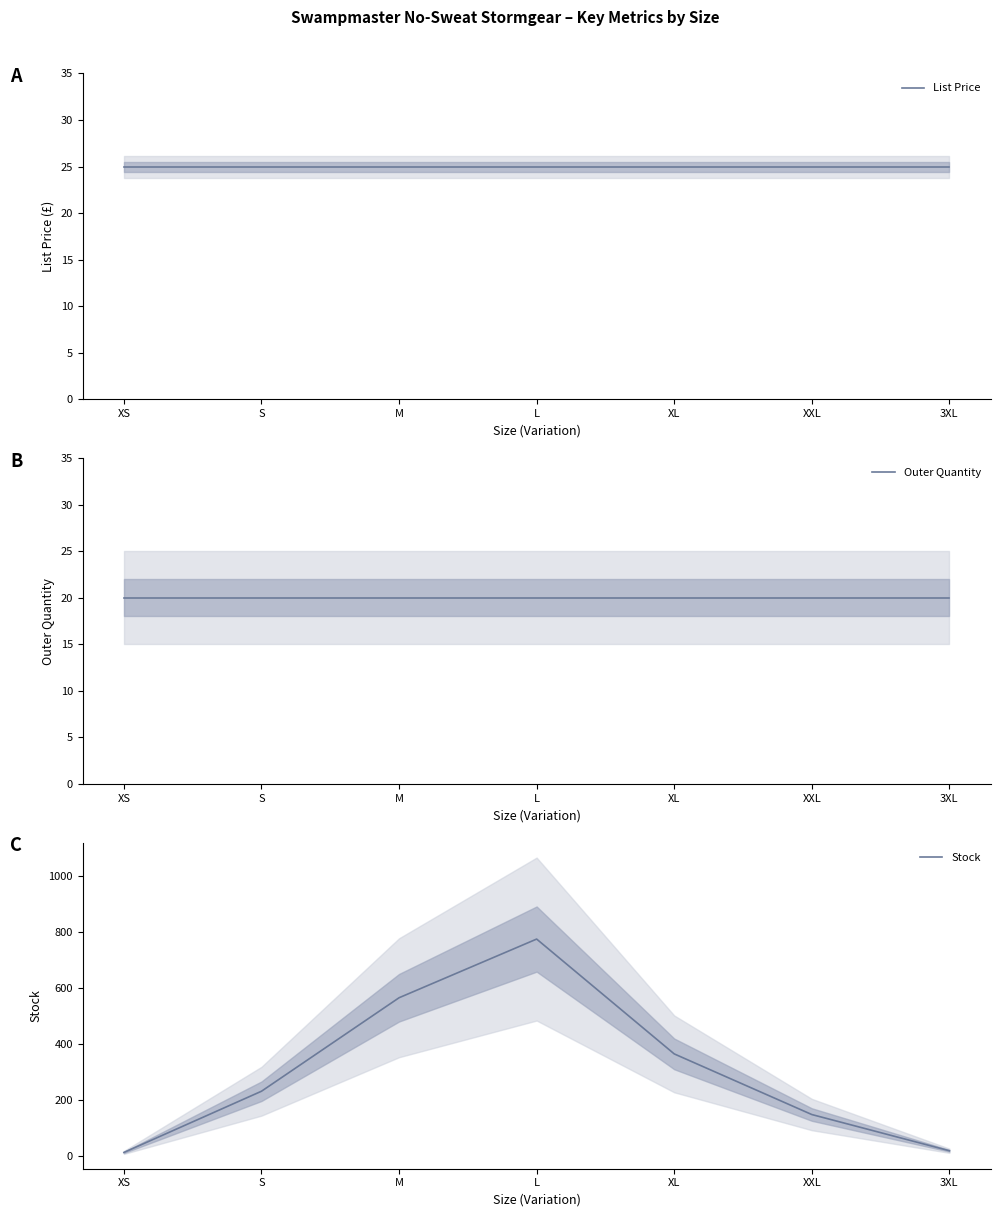

At which label does Stock first exceed 232?

M